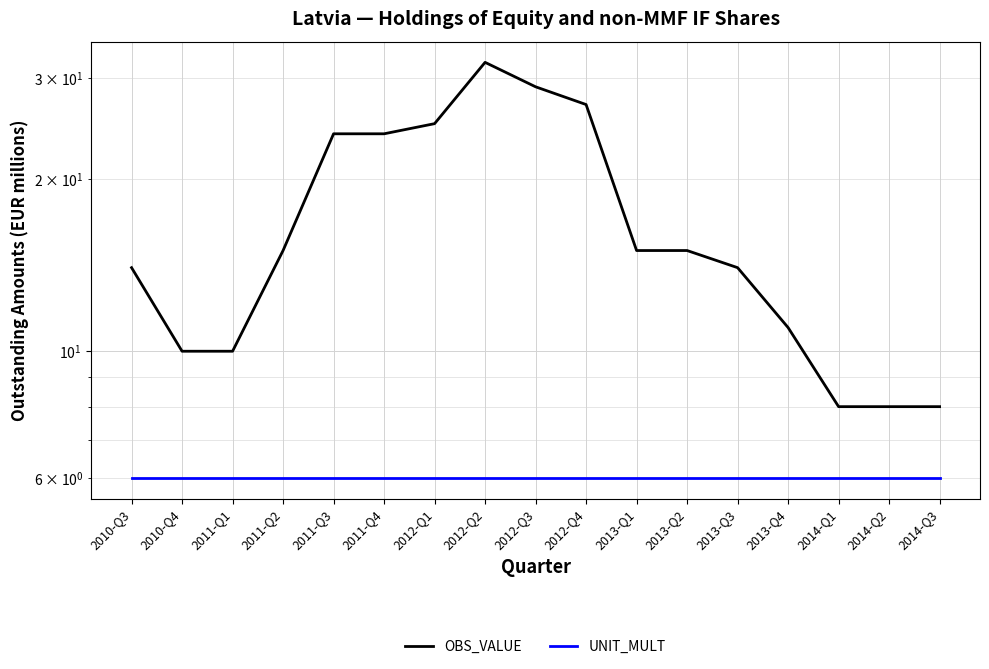

What is the sum of all UNIT_MULT values?

102